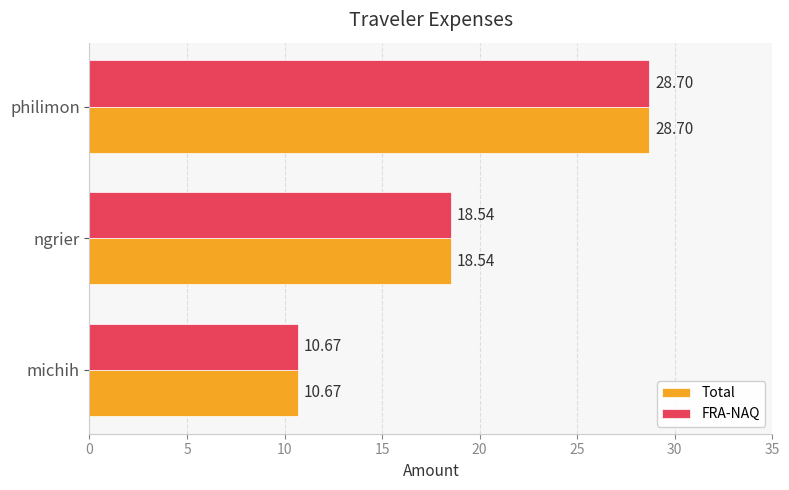

What is the sum of the FRA-NAQ values at ngrier and philimon?

47.2